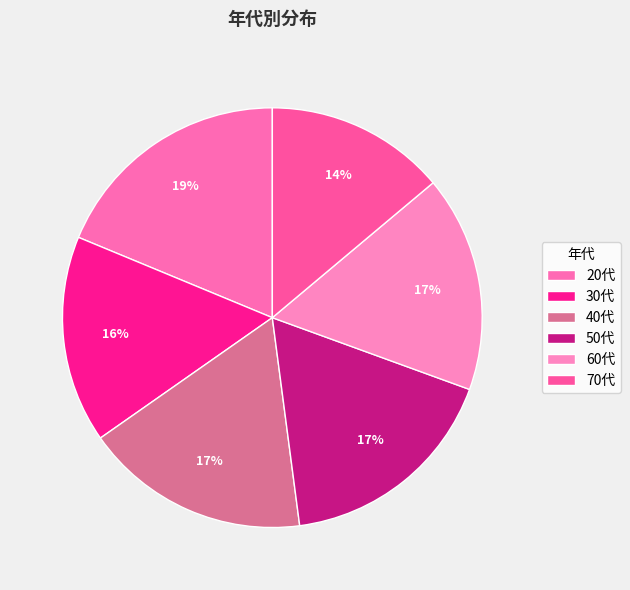

Is there any slice that represents more than half of the pie?

No